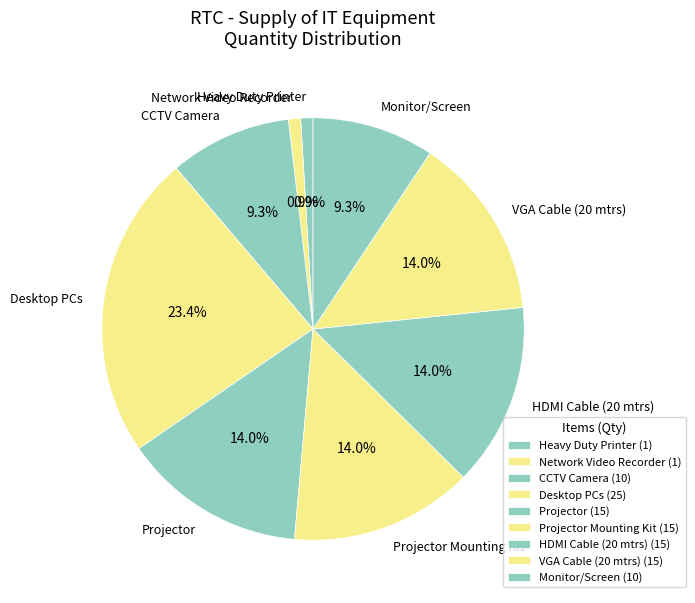

Do Heavy Duty Printer and CCTV Camera together represent more than half of the pie?

No